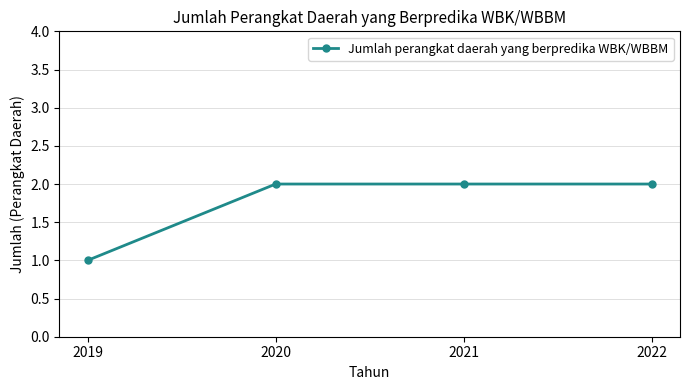

True or false: the data has more than 2 interior local peaks.

False